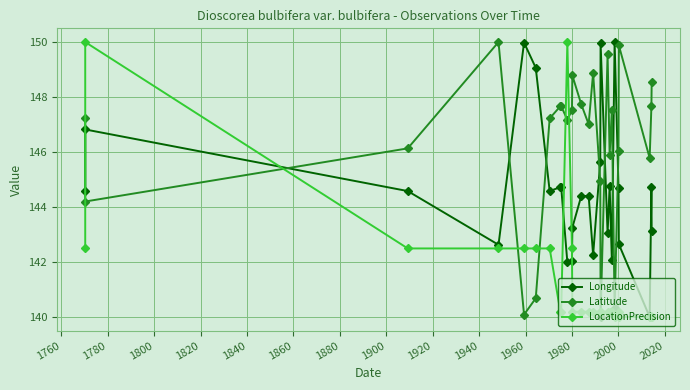

How many lines are shown in the chart?

3